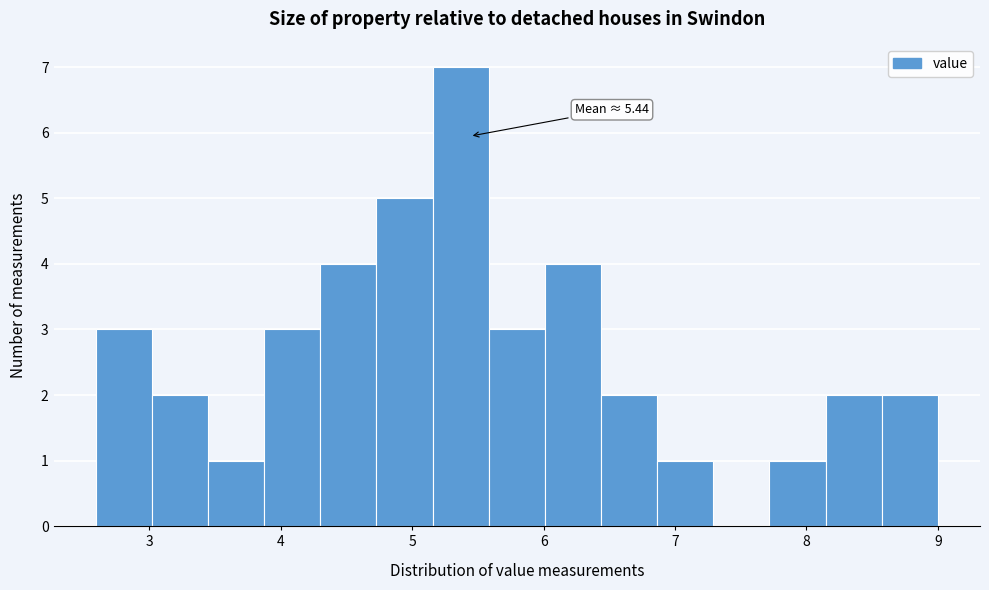

Over which range of the x-axis is the bar tallest?

5.2 to 5.6